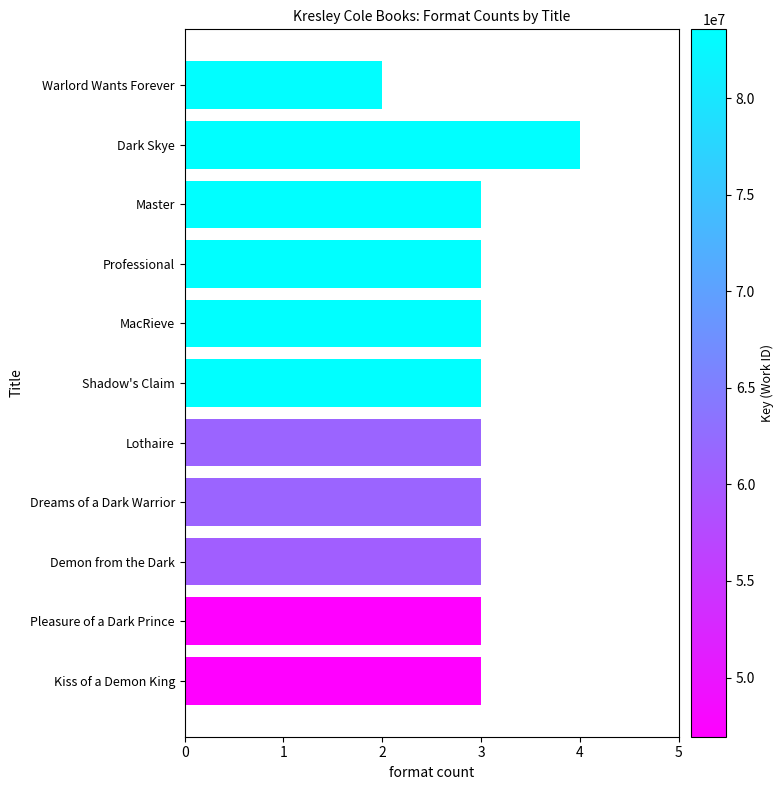

What is the maximum value shown in the chart?

4